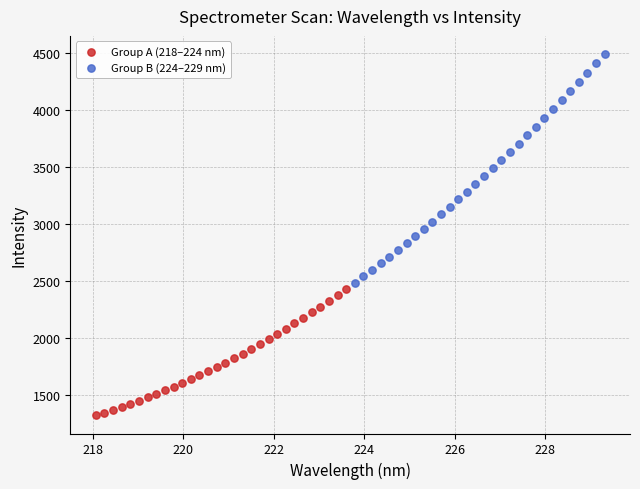

Which series has the largest Y range (max minus min)?

Group B (224–229 nm)